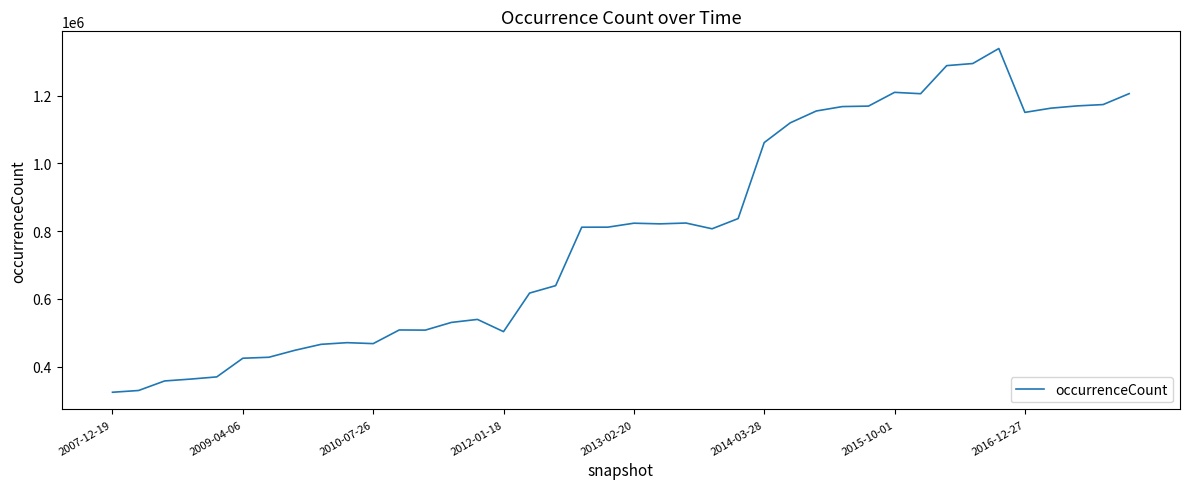

What is the smallest value displayed?

324278